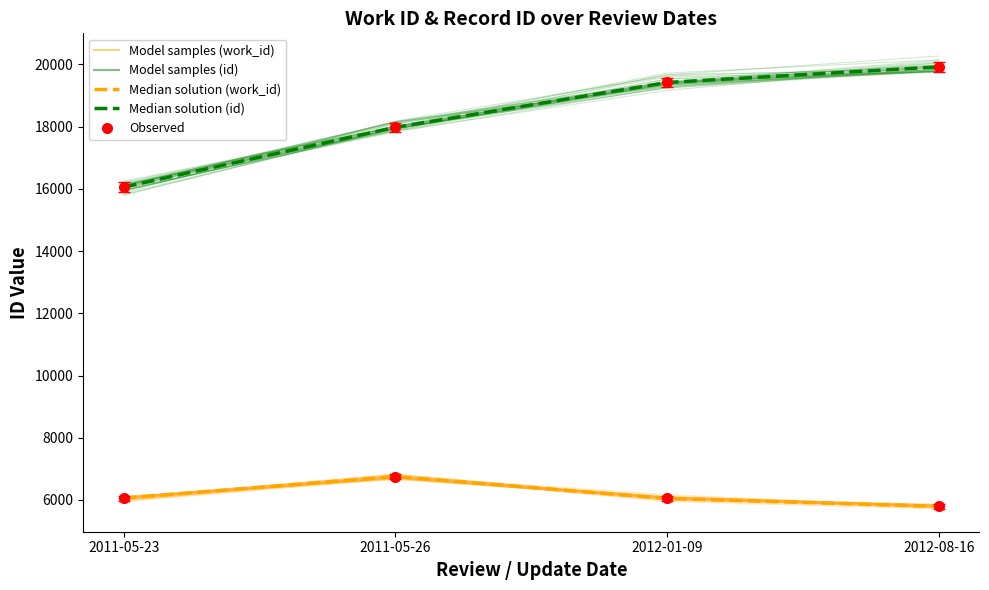

True or false: id (median line) and work_id (median line) intersect in this chart.

False